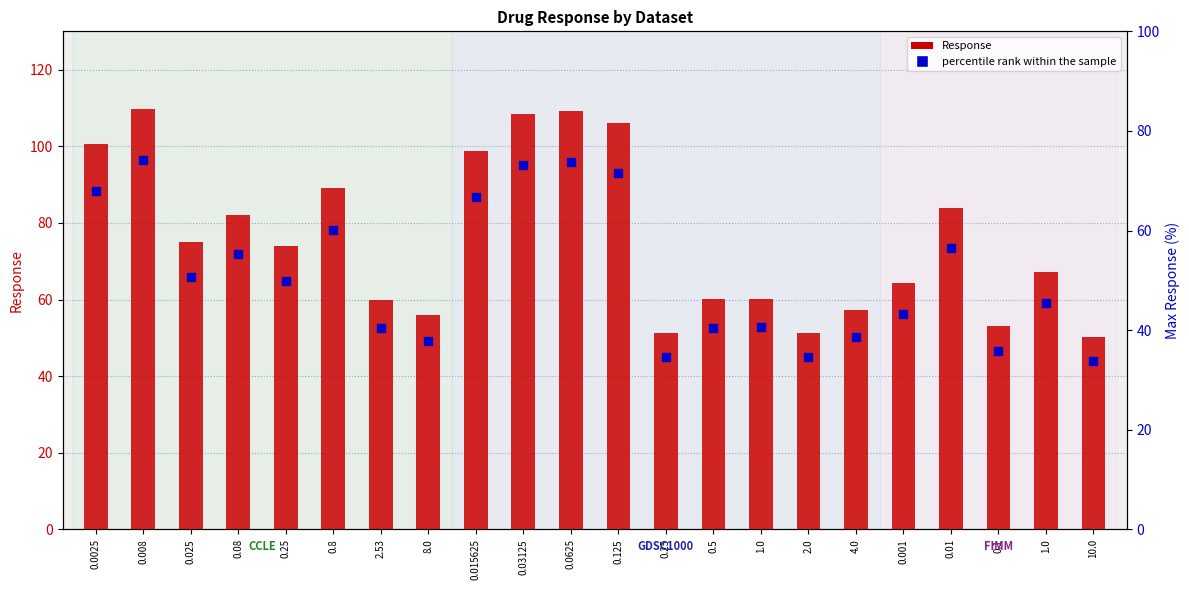

Which series has the widest spread of Y values?

Response